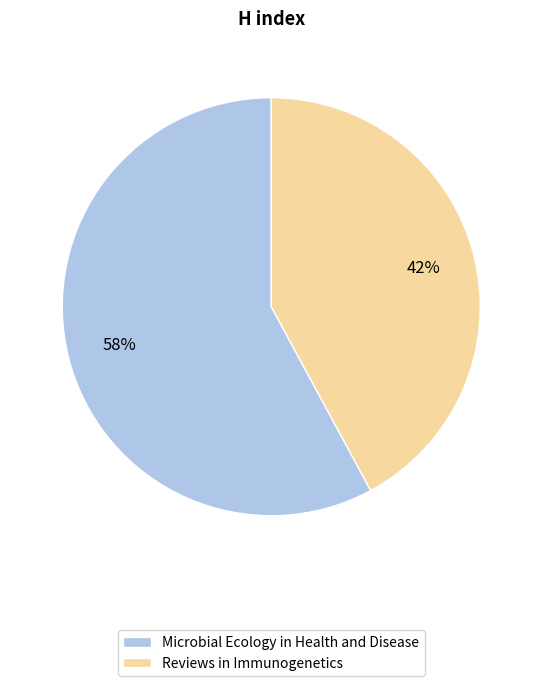

Do Microbial Ecology in Health and Disease and Reviews in Immunogenetics together represent more than half of the pie?

Yes